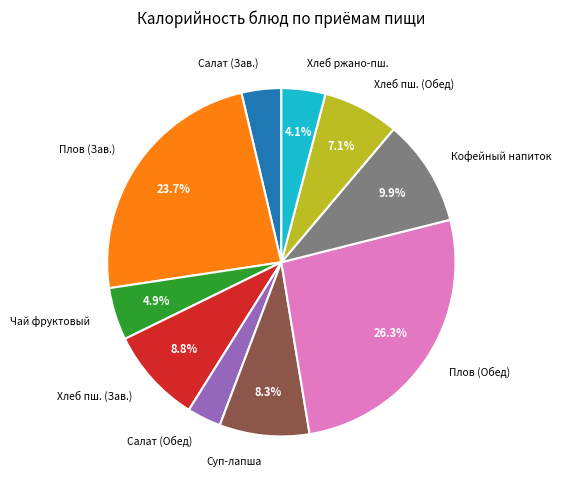

What is the ratio of the value at Хлеб ржано-пш. to the value at Суп-лапша?

0.5